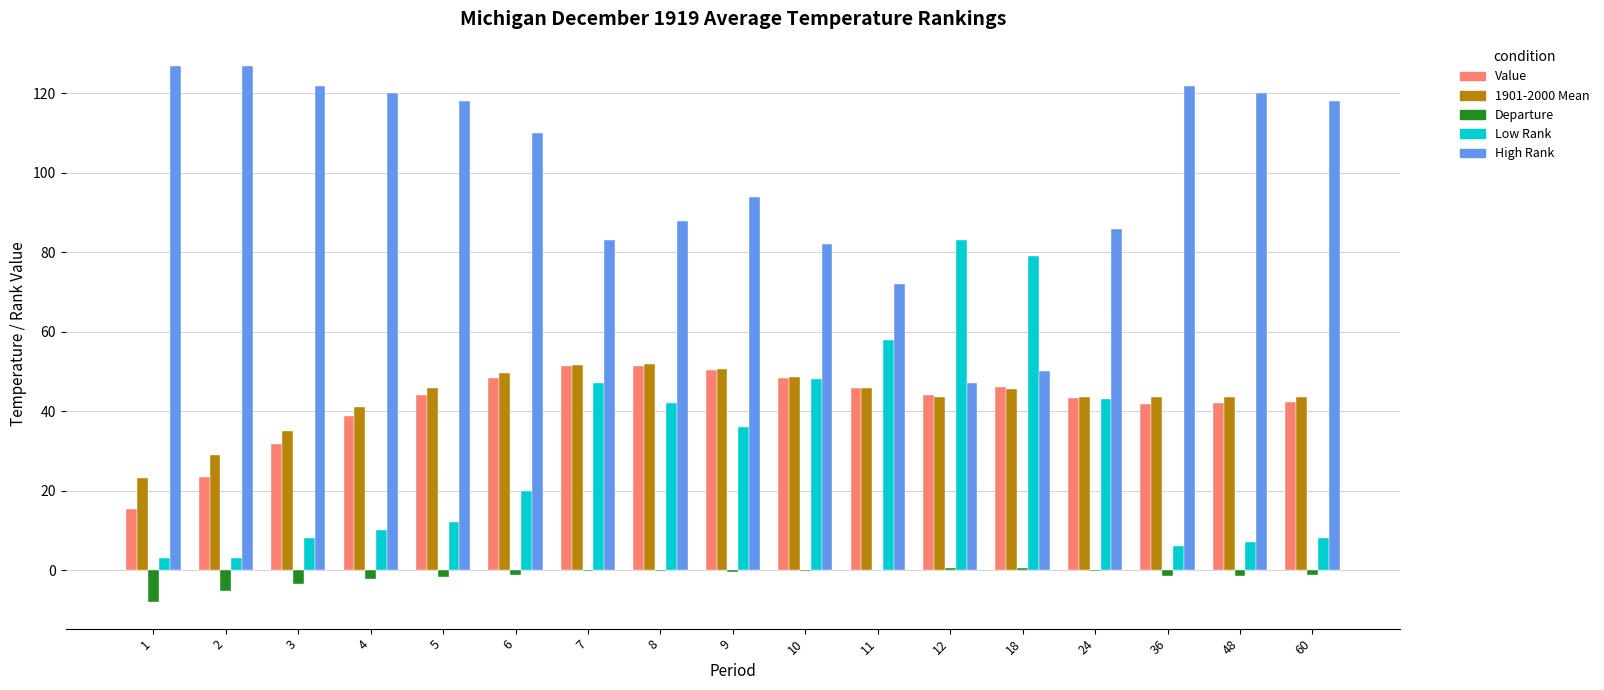

The 1901-2000 Mean series shows 48.6 at 10. True or false?

True